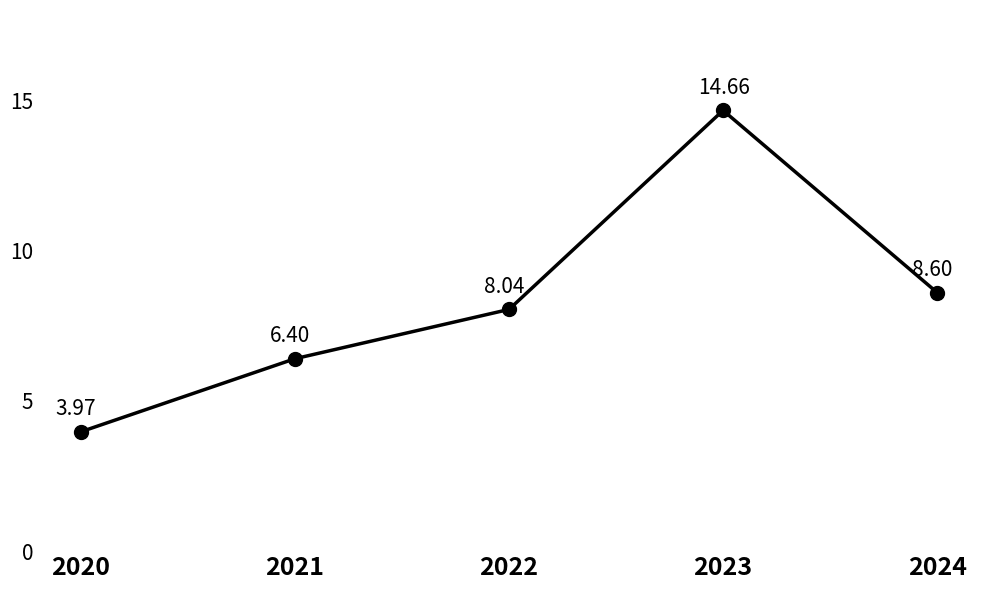

The value at 2022 is 8.0. True or false?

True